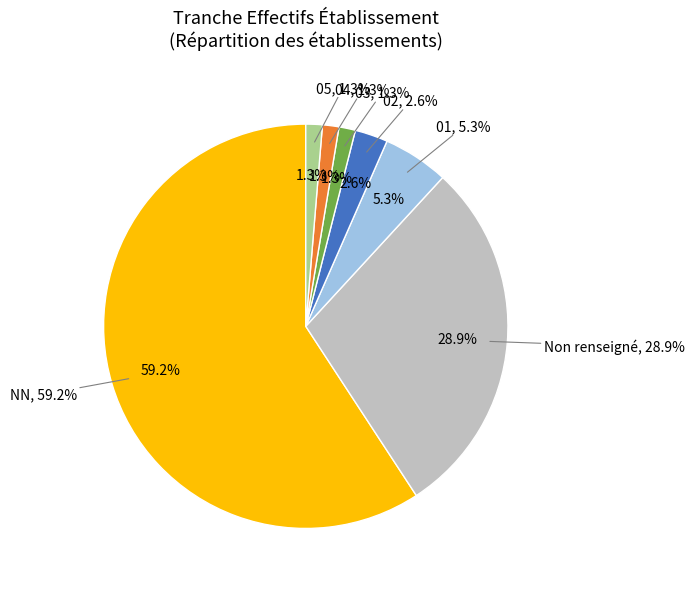

Count the number of slices in the pie.

7